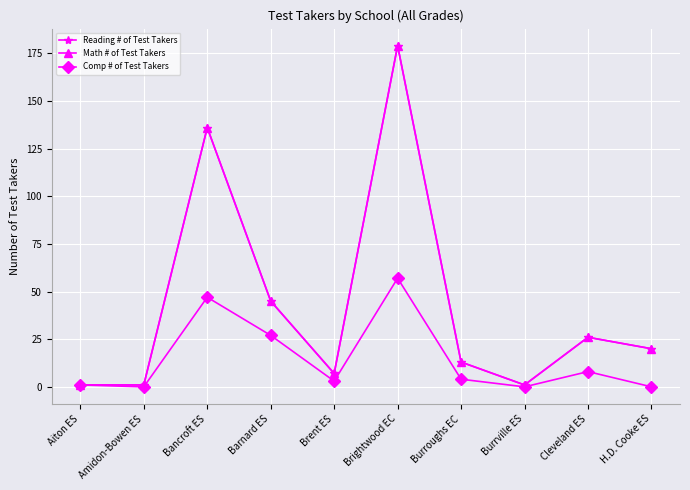

Where is the first local minimum for Reading # of Test Takers?

Brent ES